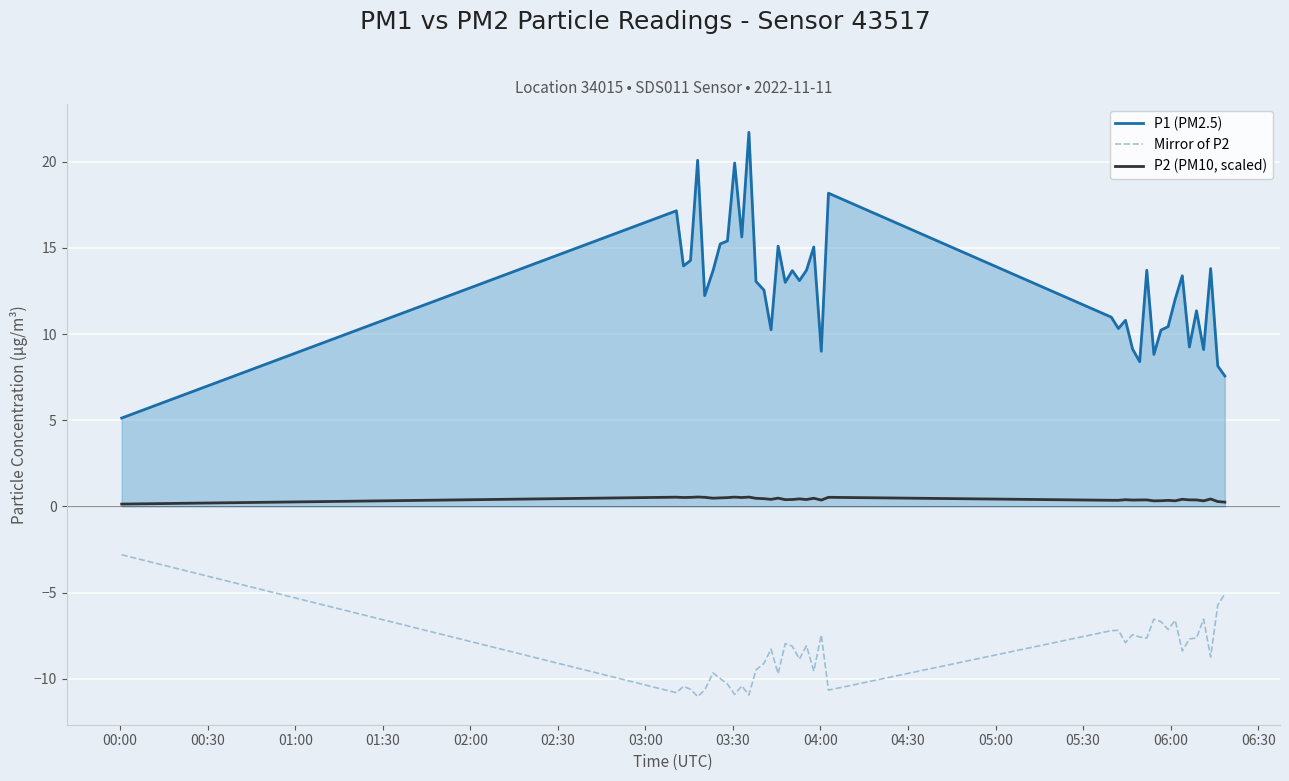

True or false: Mirror of P2 and P1 (PM2.5) cross at least once.

False